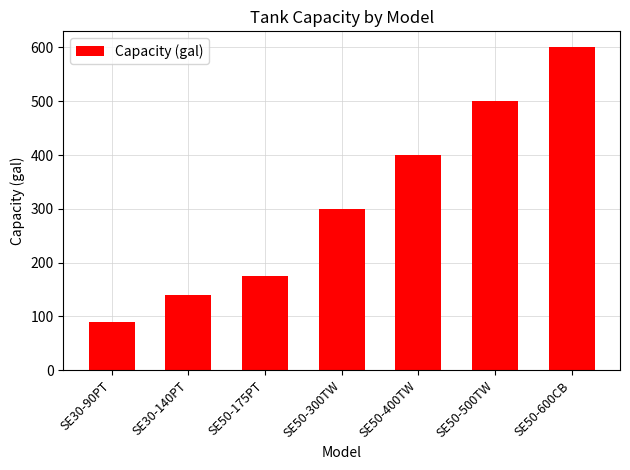

Where is the data nearest to the value 345?

SE50-300TW